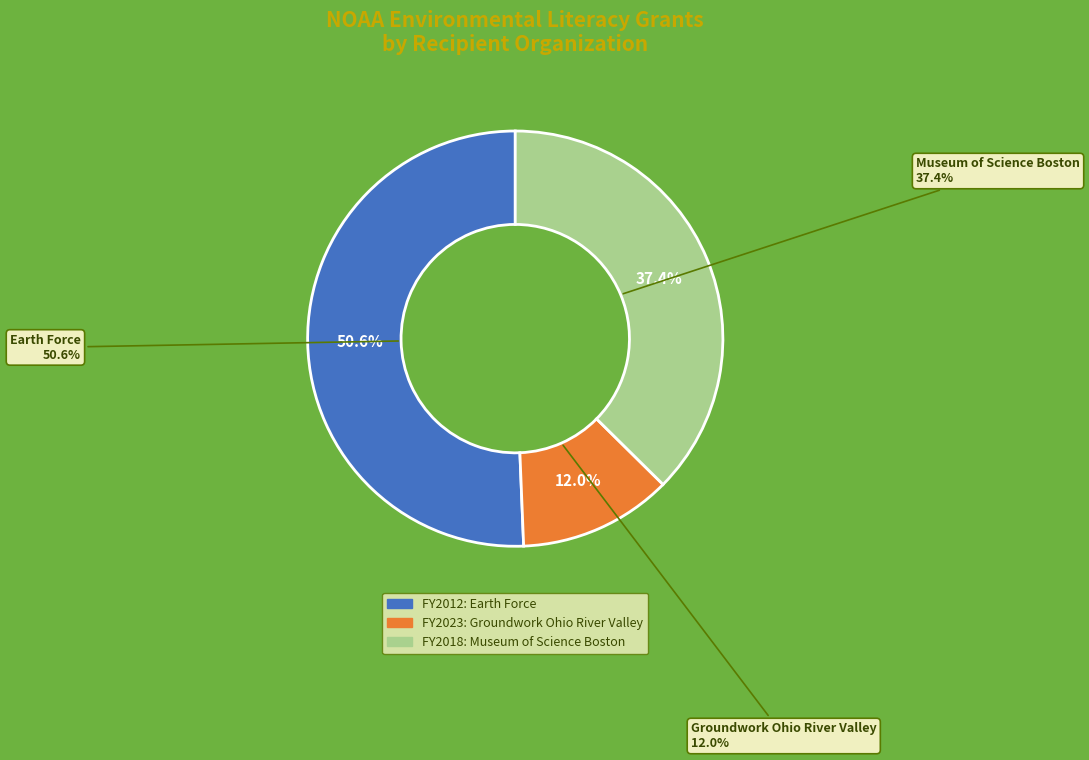

To the nearest percent, what is the average slice percentage?

33%